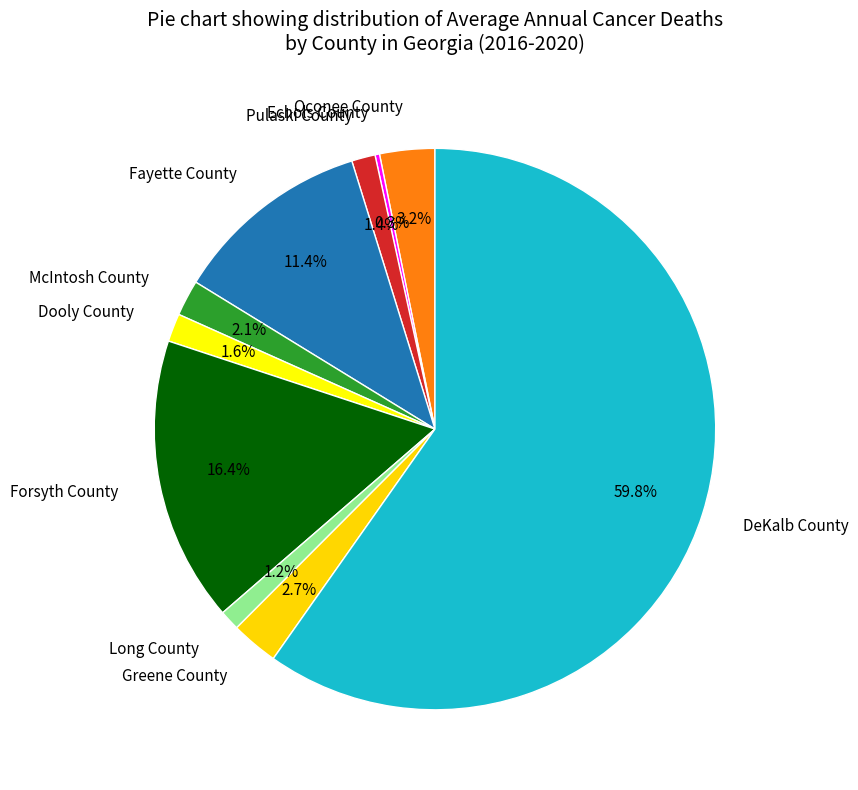

What percentage is the Forsyth County slice, to the nearest percent?

16%